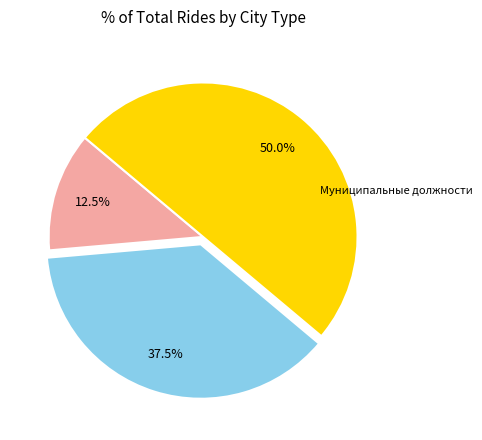

The Всего должностей работников slice represents 62% of the pie. True or false?

False